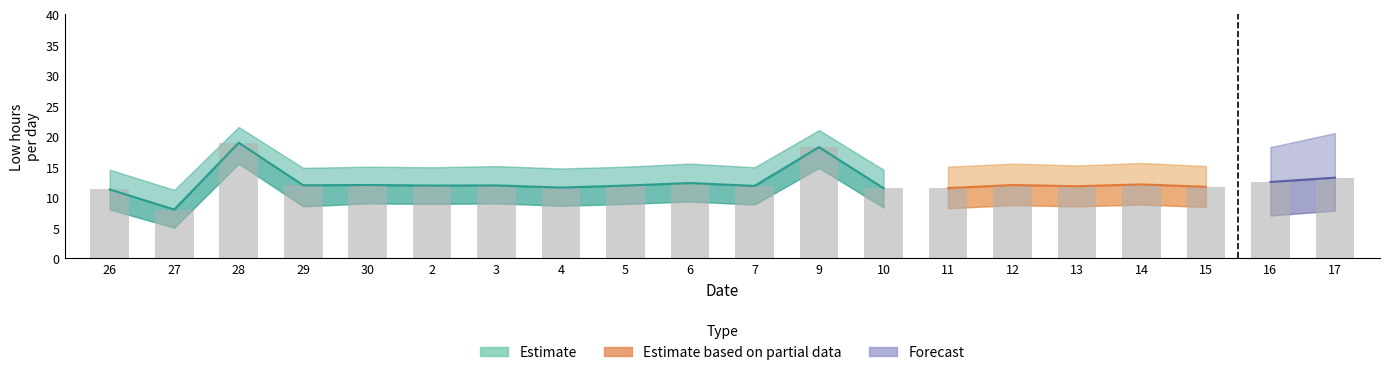

What is the label of the 11th bar from the right?

6